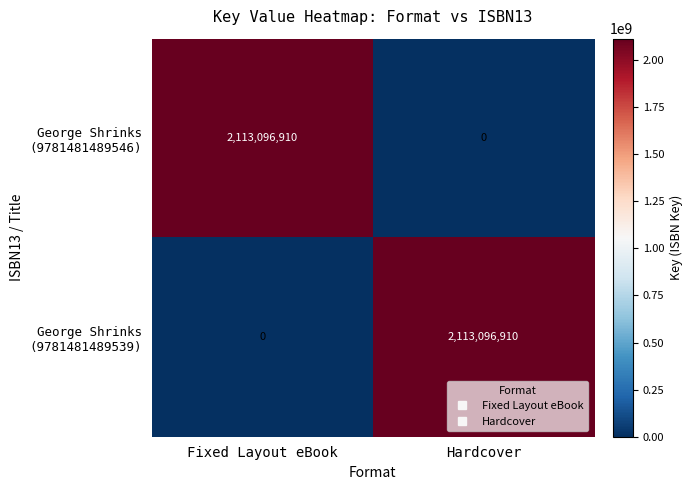

What is the difference between the highest and lowest values at Fixed Layout eBook?

2113096910